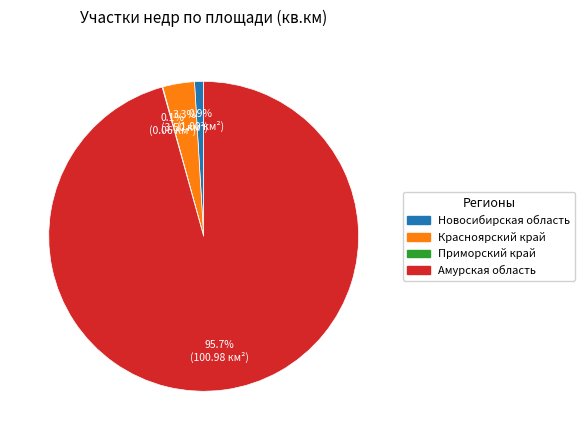

Approximately how many times larger is the value at Красноярский край compared to Новосибирская область?

3.5